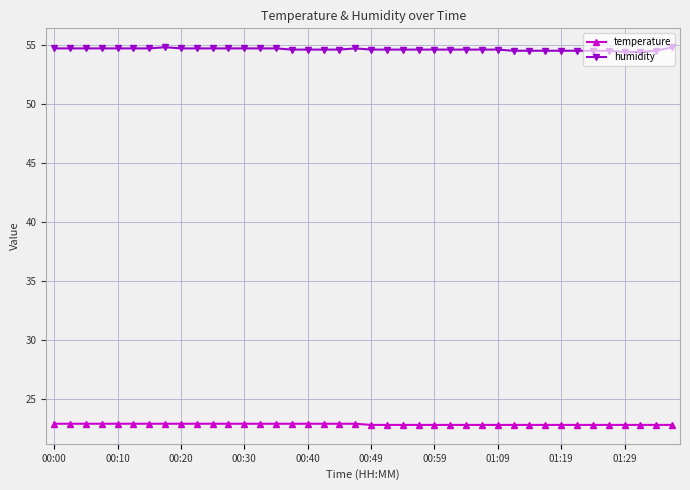

Which series has the largest range (max minus min)?

humidity